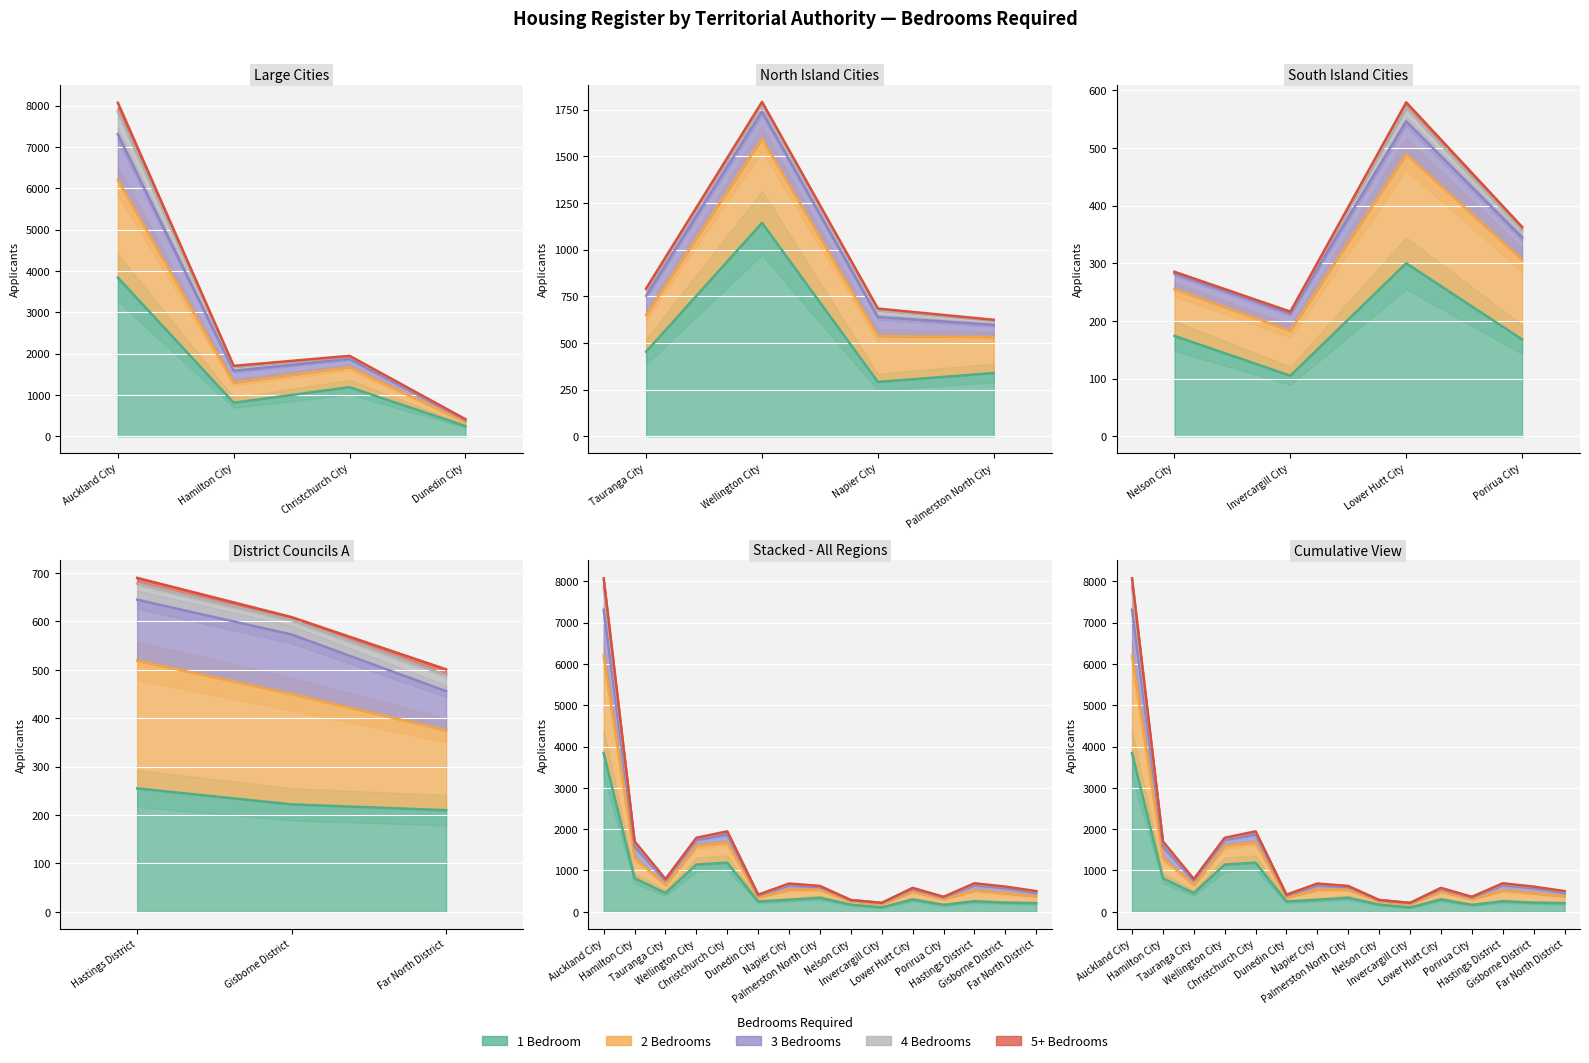

True or false: 4 Bedrooms and 1 Bedroom intersect in this chart.

False